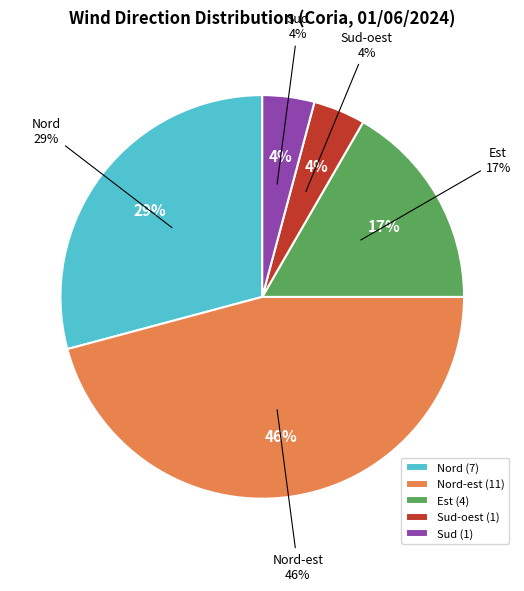

How many slices are in this pie chart?

5